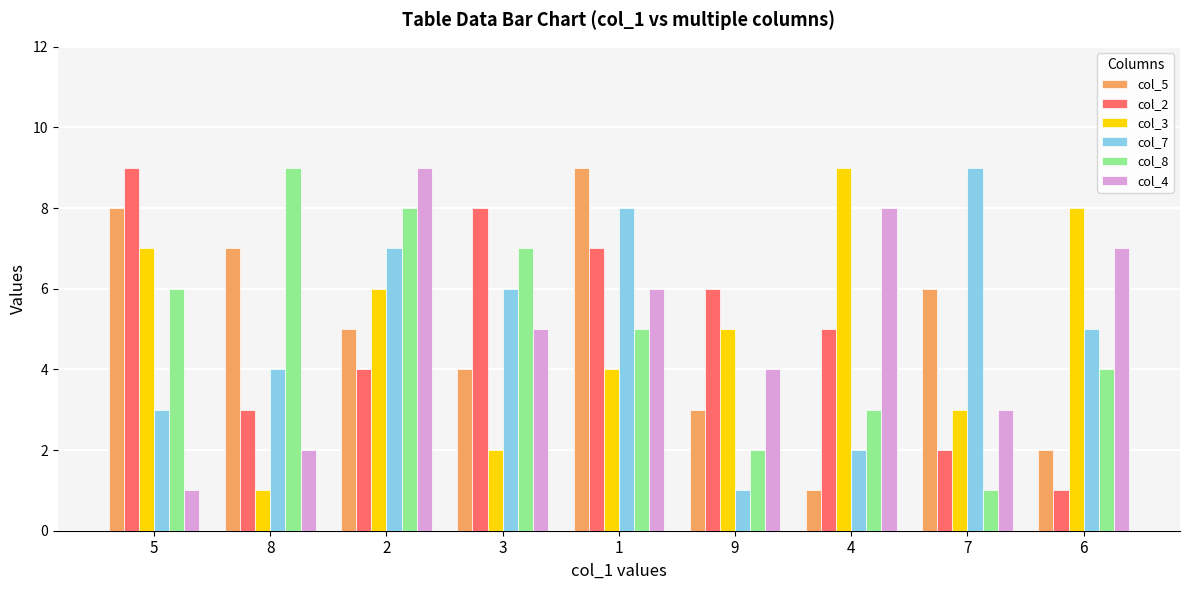

What is the highest value of the col_5 series?

9